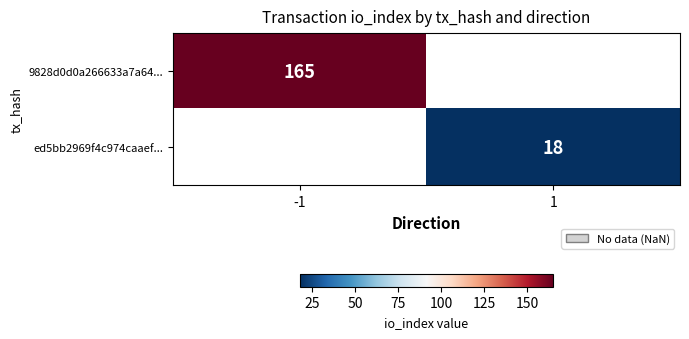

Is the value of ed5bb2969f4c974caaef... at 1 greater than the value of 9828d0d0a266633a7a64... at -1?

No